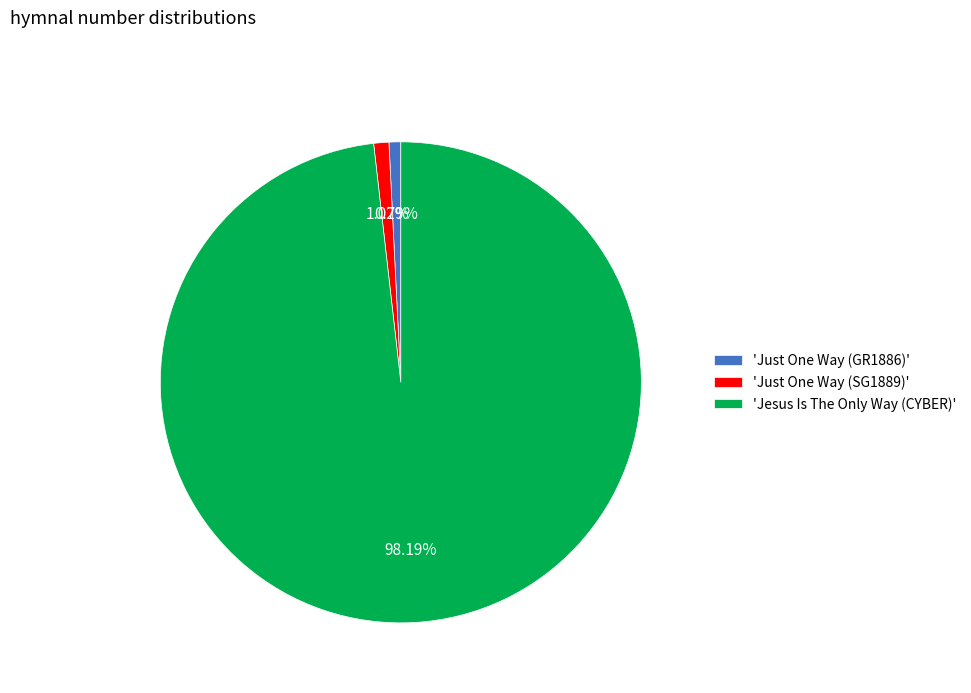

Which category has the biggest portion of the pie?

'Jesus Is The Only Way (CYBER)'